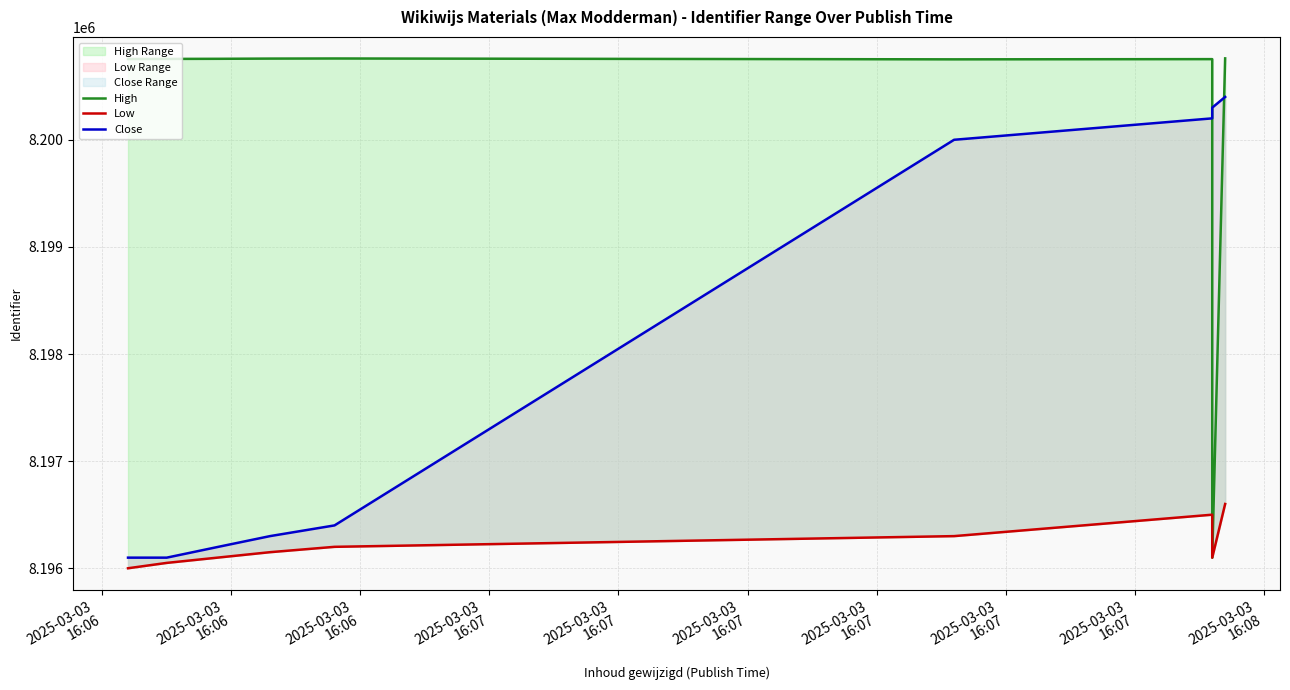

What is the average value of the Close series?

8198210